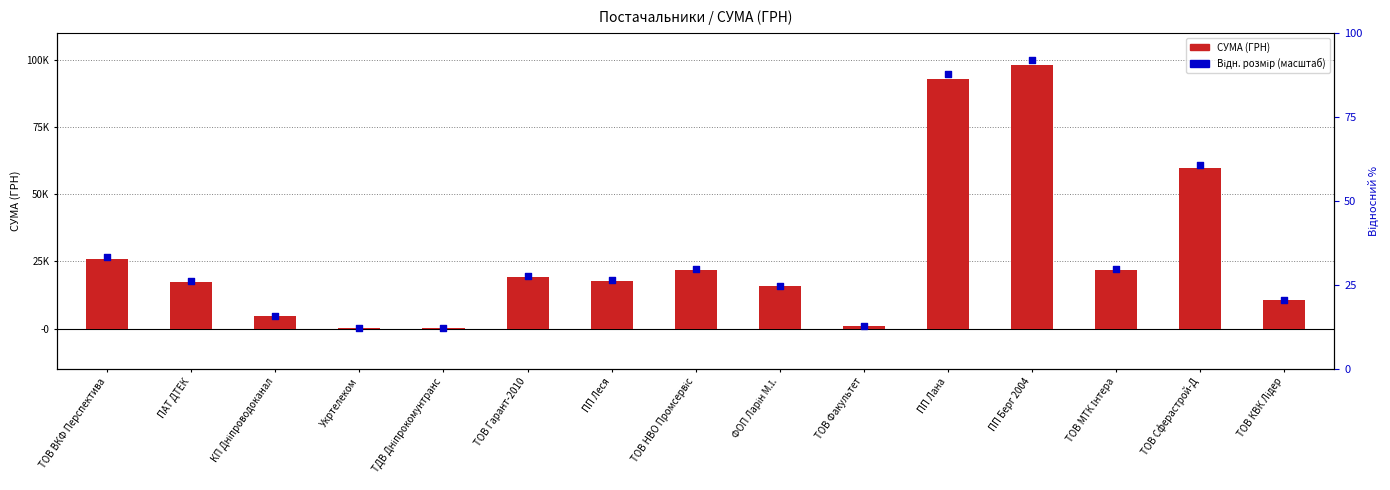

Which series reaches the maximum Y coordinate?

Відн. розмір (масштаб)